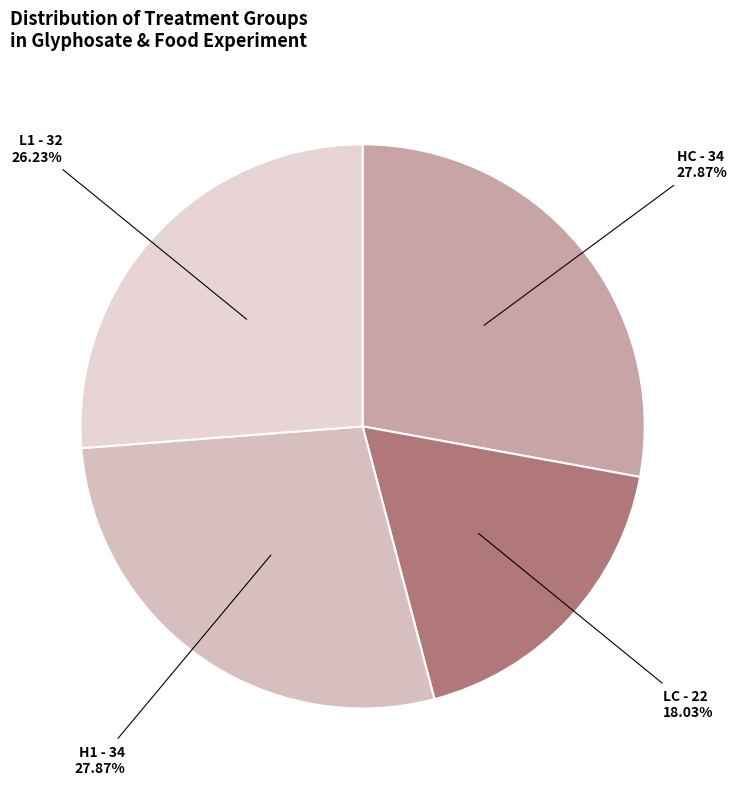

Does any single category account for the majority?

No